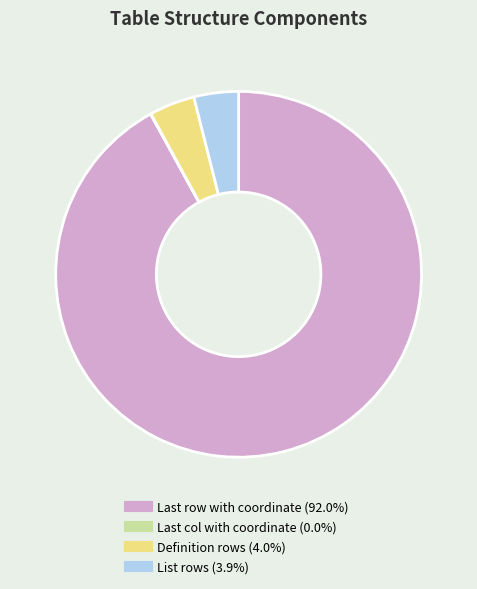

Is there any slice that represents more than half of the pie?

Yes